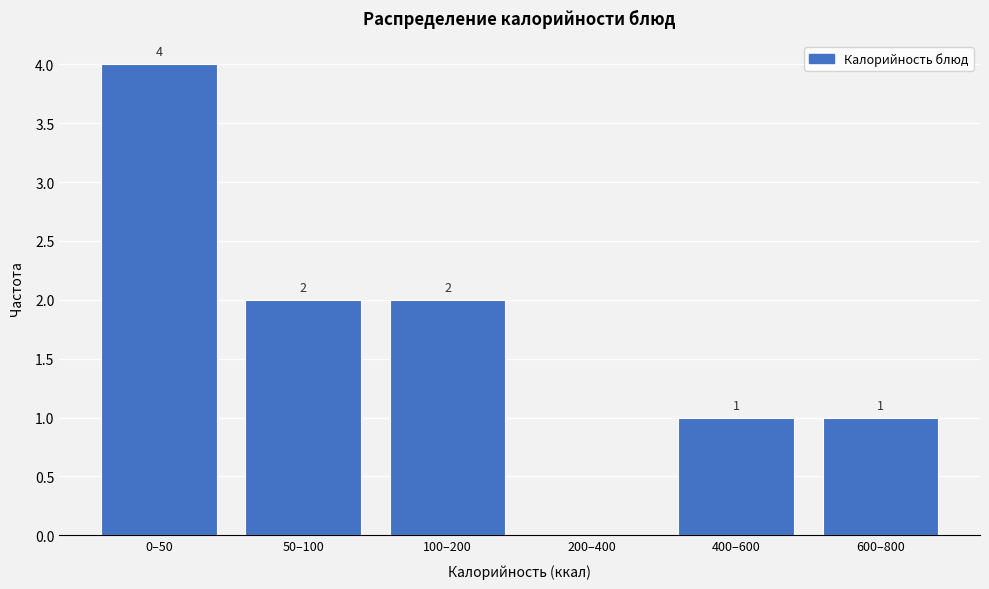

Reading right to left, list all the values displayed in this chart.

600–800=1	400–600=1	200–400=0	100–200=2	50–100=2	0–50=4